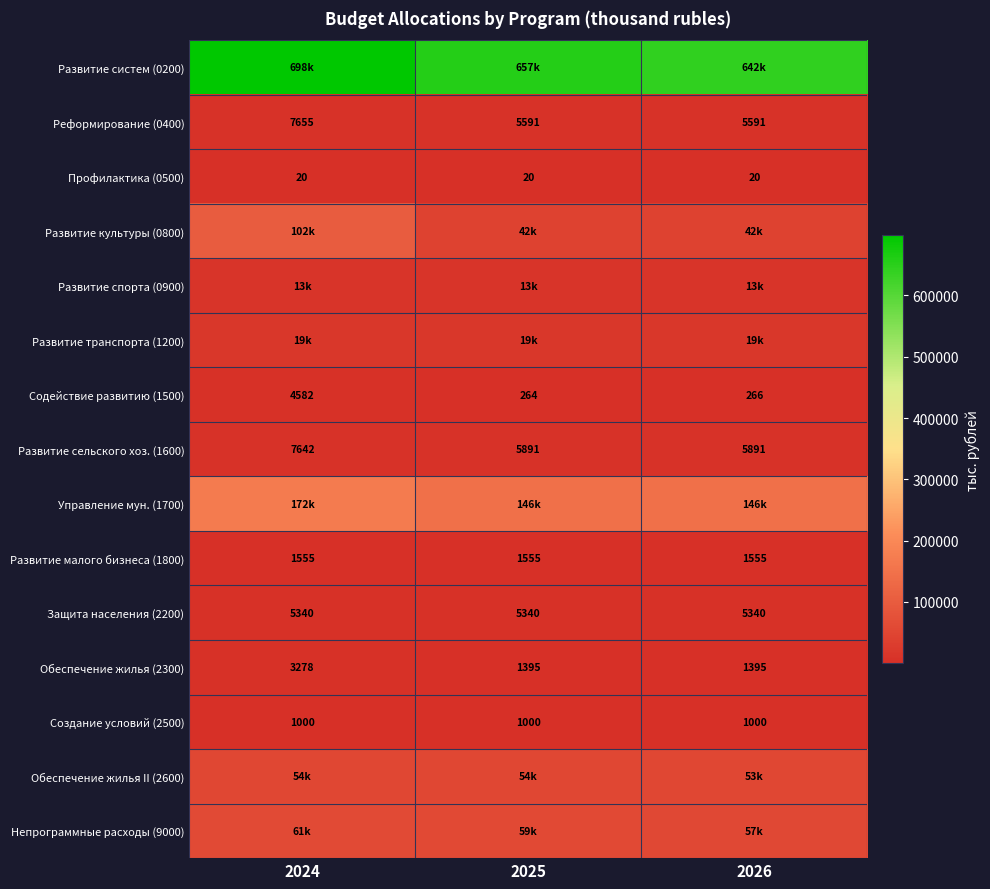

At how many categories does at least one series exceed 321589?

3